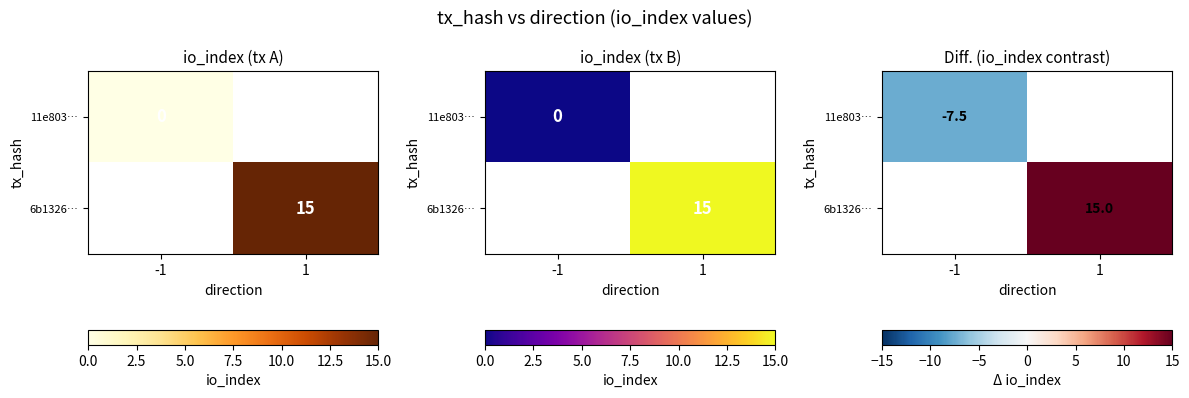

How many negative values does the 11e803… series have?

1